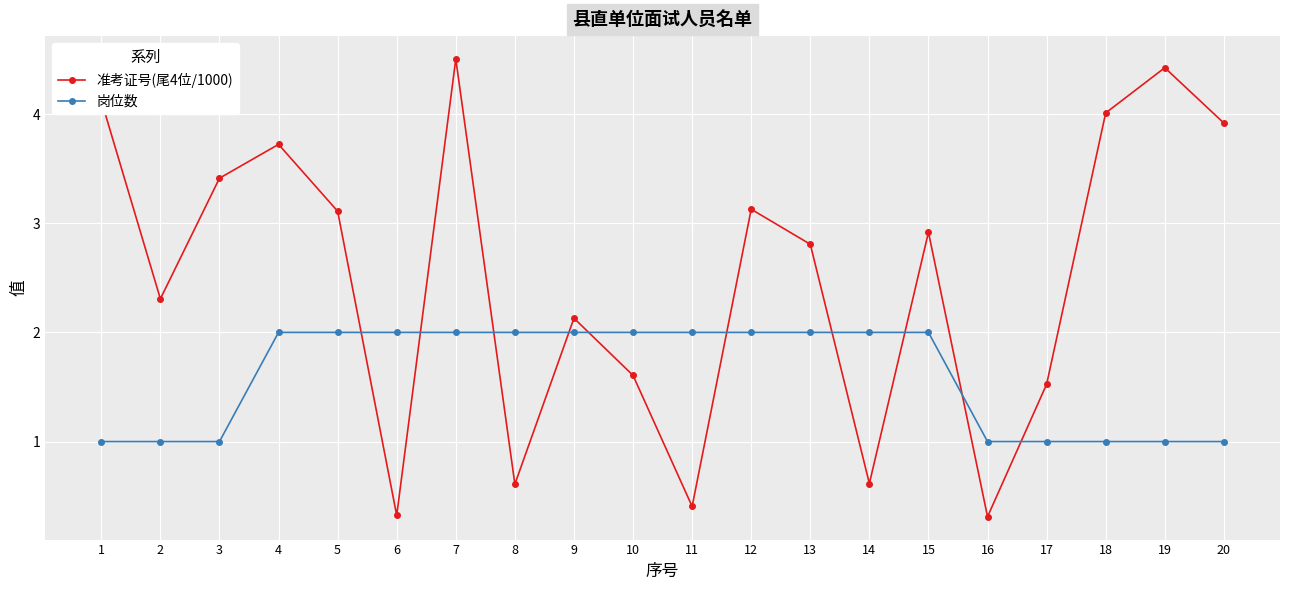

At 10, list the series in order from largest to smallest.

岗位数, 准考证号(尾4位/1000)